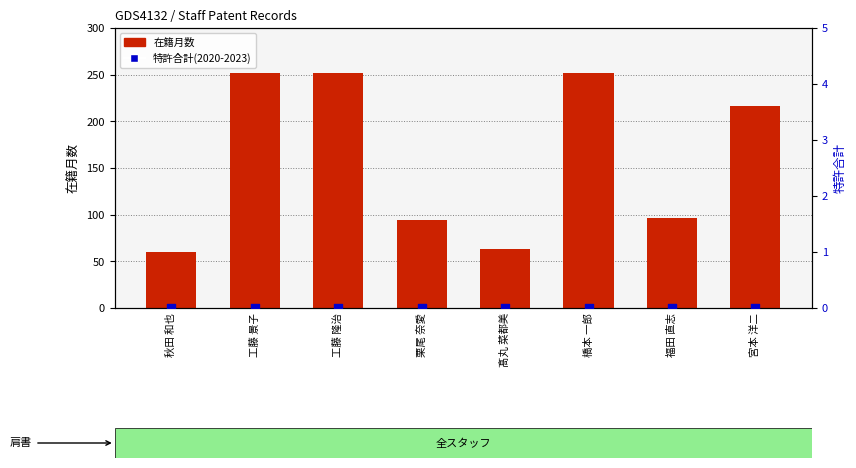

Is the value of 特許合計(2020-2023) at 秋田 和也 greater than the value of 在籍月数 at 工藤 景子?

No